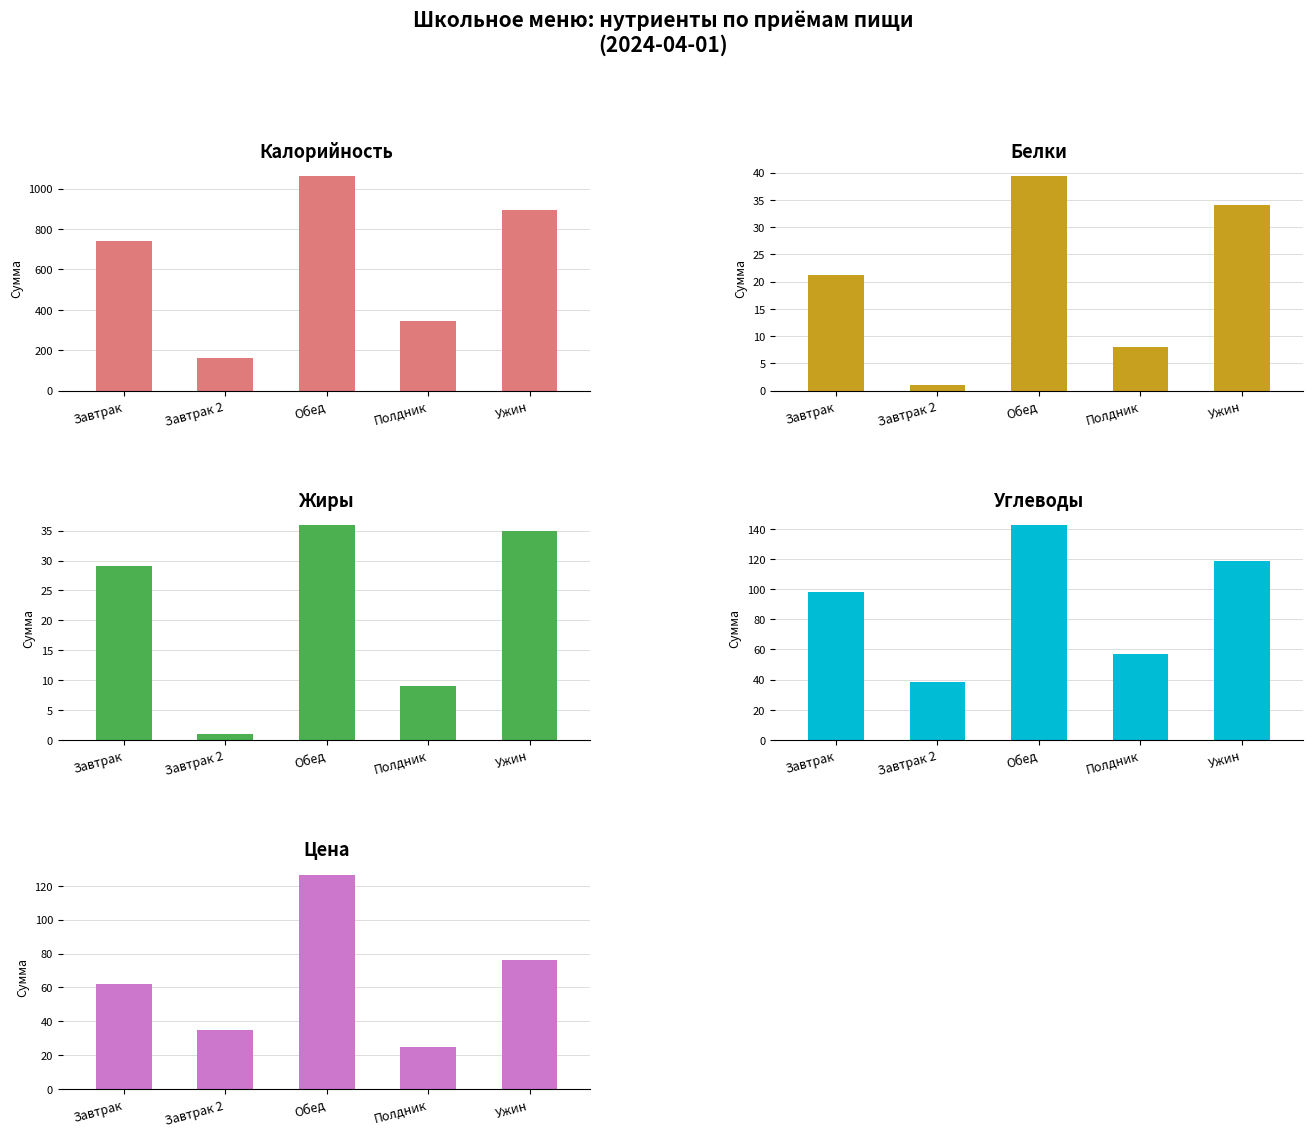

How many Калорийность values are between 344 and 894?

3